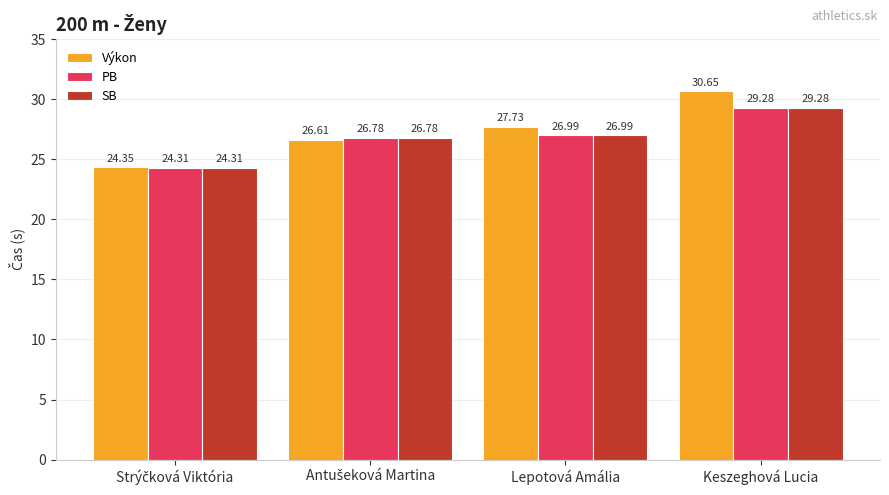

Which series has the largest total across all categories?

Výkon